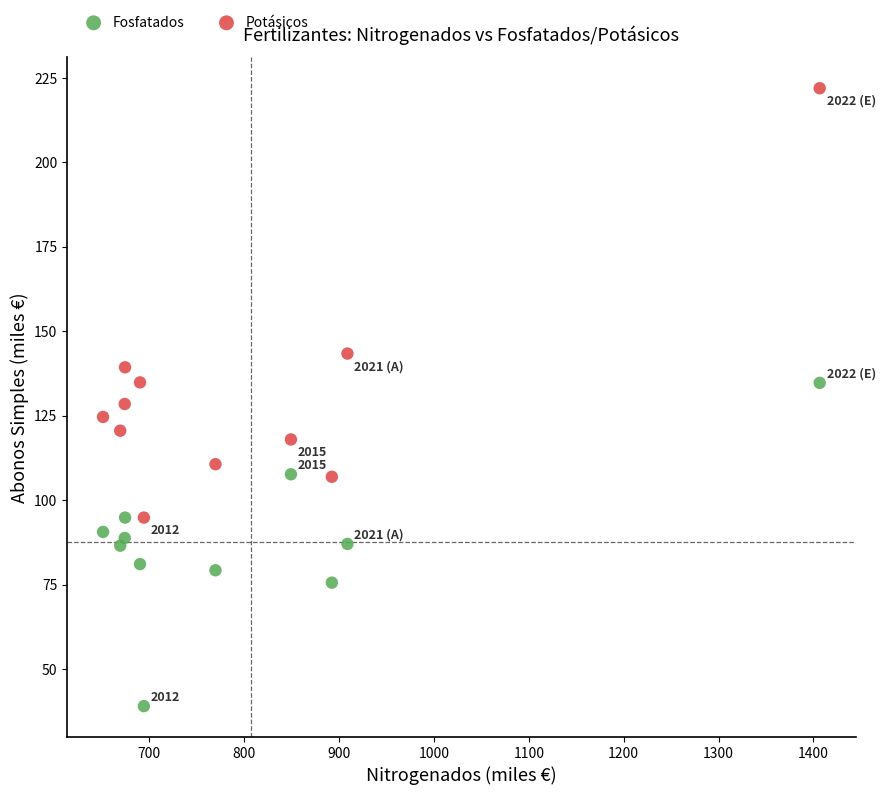

In the Potásicos series, what Y value is closest to 158?

143.4